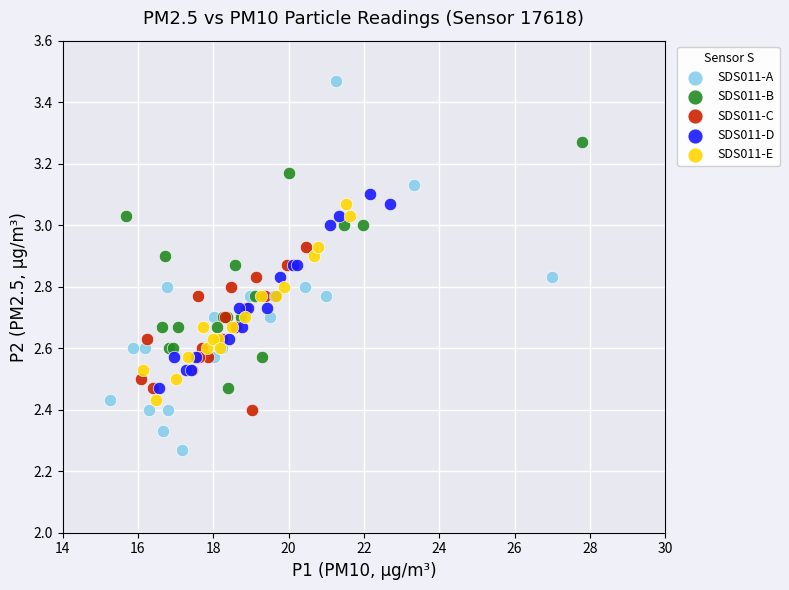

Which series has the largest Y range (max minus min)?

SDS011-A